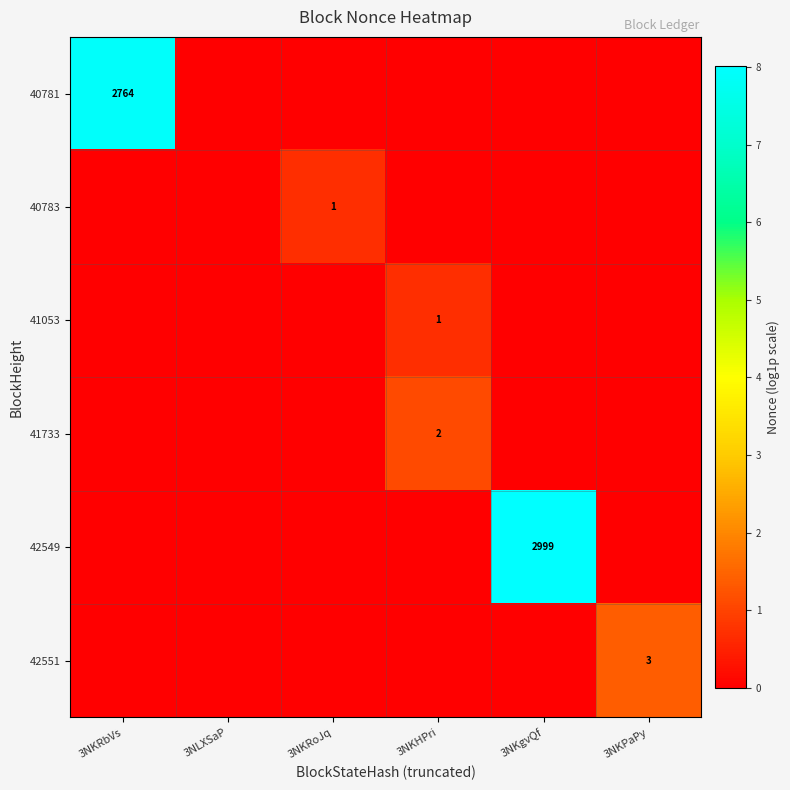

How many series are shown in this chart?

6